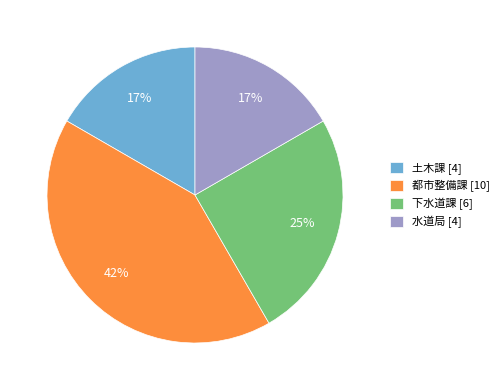

To the nearest percent, what is the average slice percentage?

25%